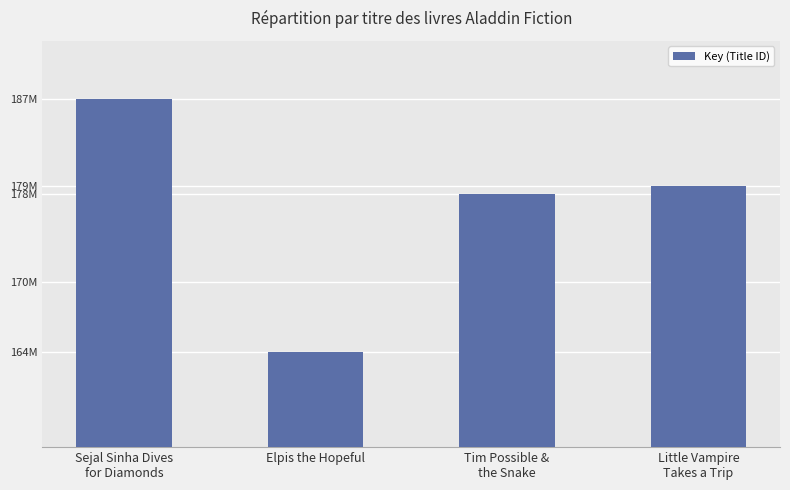

What is the greatest value displayed?

186703425